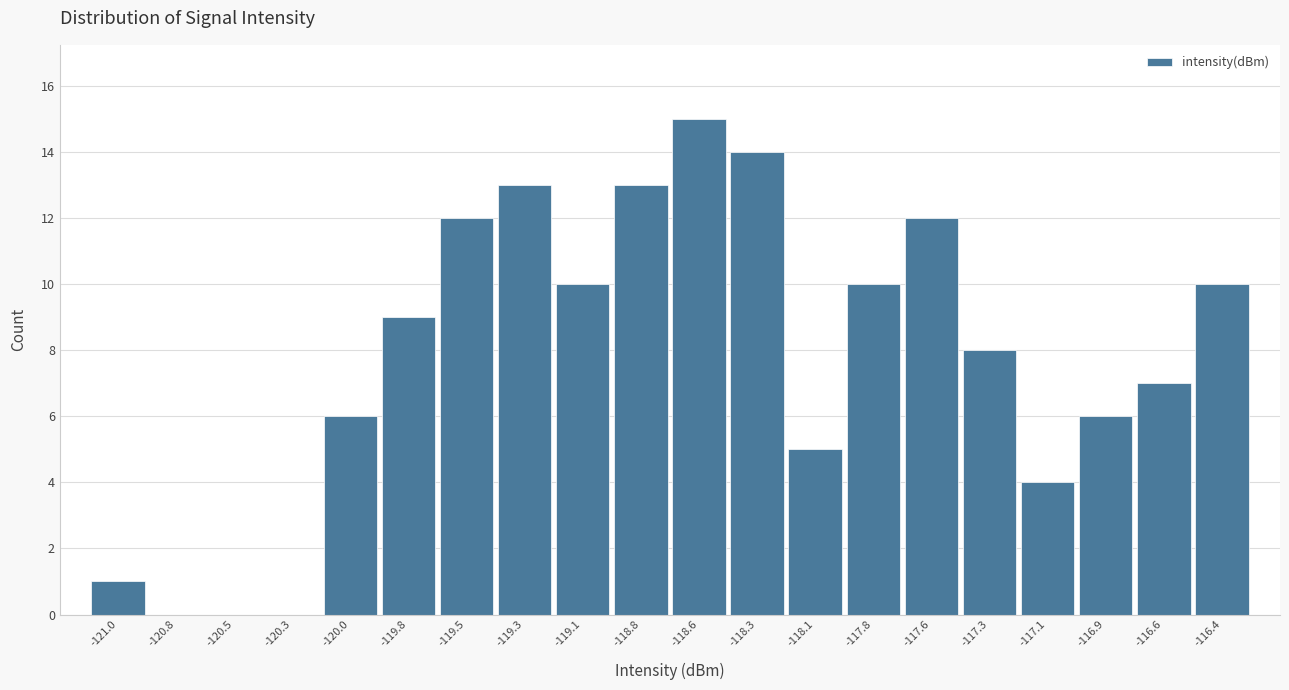

Reading left to right, transcribe all the data shown in this chart.

-121.0=1	-120.8=0	-120.5=0	-120.3=0	-120.0=6	-119.8=9	-119.5=12	-119.3=13	-119.1=10	-118.8=13	-118.6=15	-118.3=14	-118.1=5	-117.8=10	-117.6=12	-117.3=8	-117.1=4	-116.9=6	-116.6=7	-116.4=10